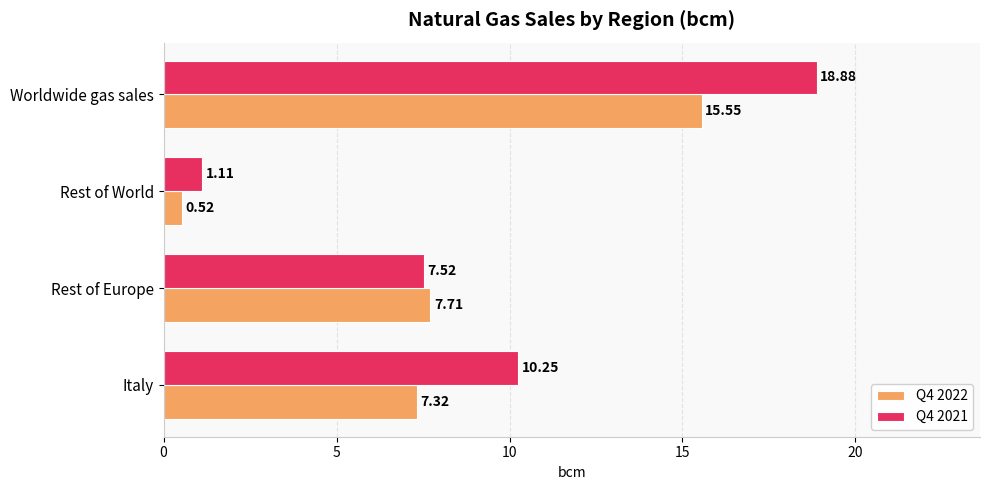

What is the difference between the highest and lowest values at Italy?

2.9